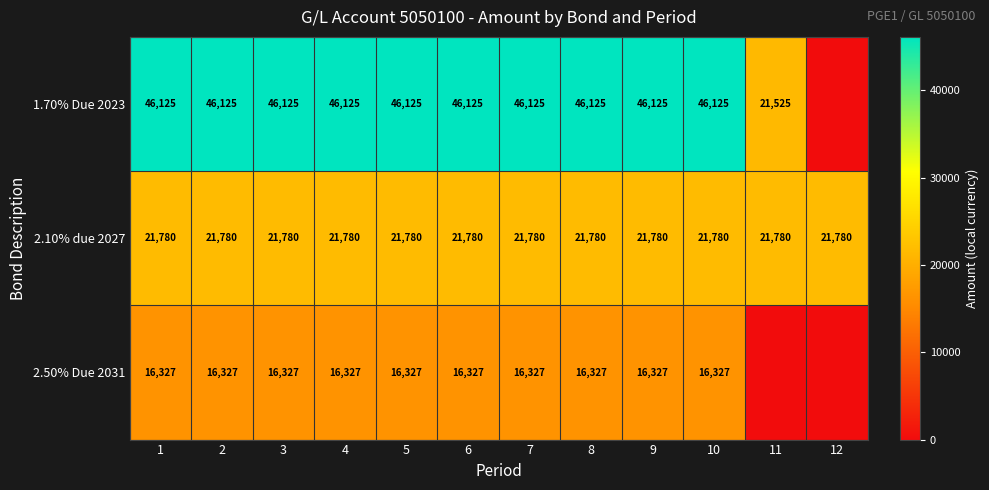

Between 1 and 9, which is larger?

1